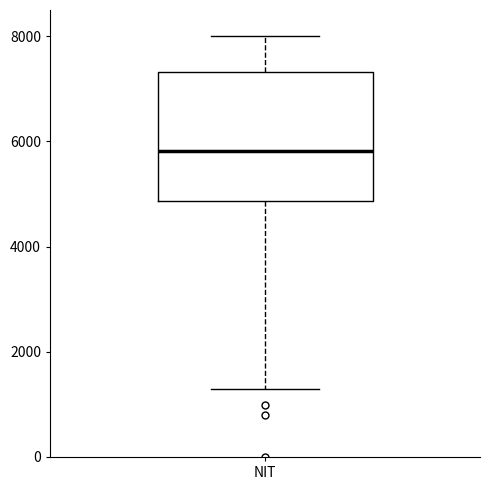

Transcribe this box plot: give where the median line is, the range the box spans, and where the two whiskers end, as read against the y-axis. The values are not printed on the chart, so give them approximately, as read against the axis.

median 5800, box 4800 to 7400, whiskers 1200 to 8000